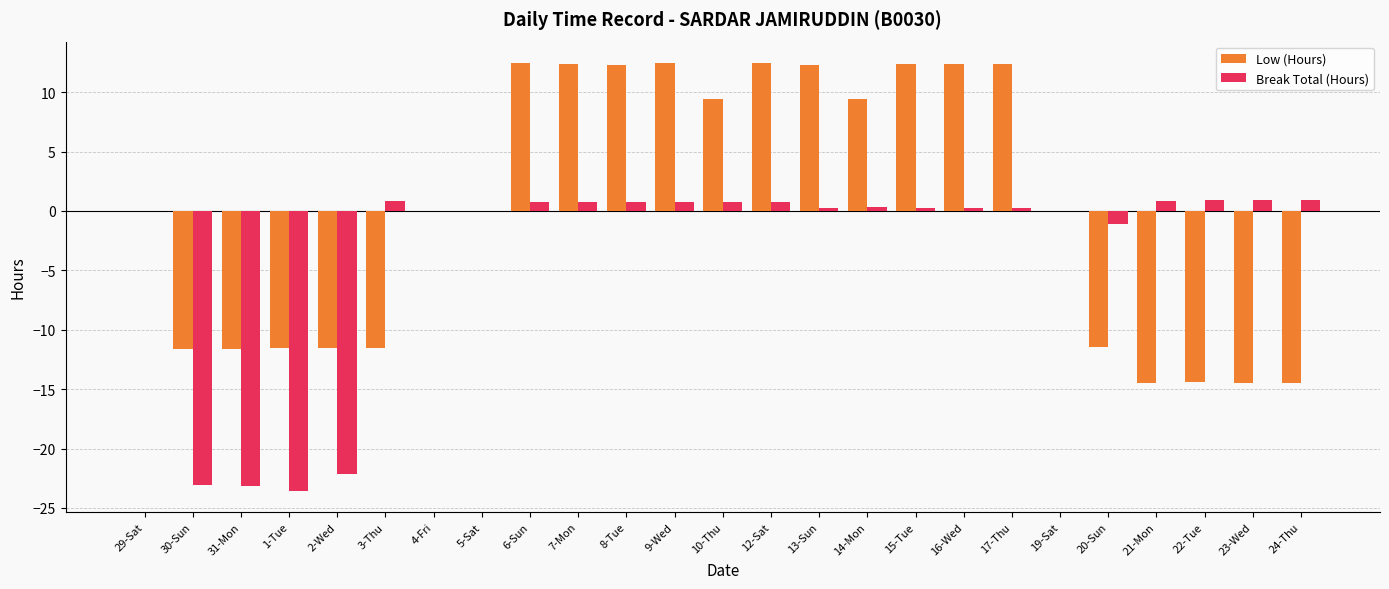

What is the sum of all Break Total (Hours) values?

-82.5